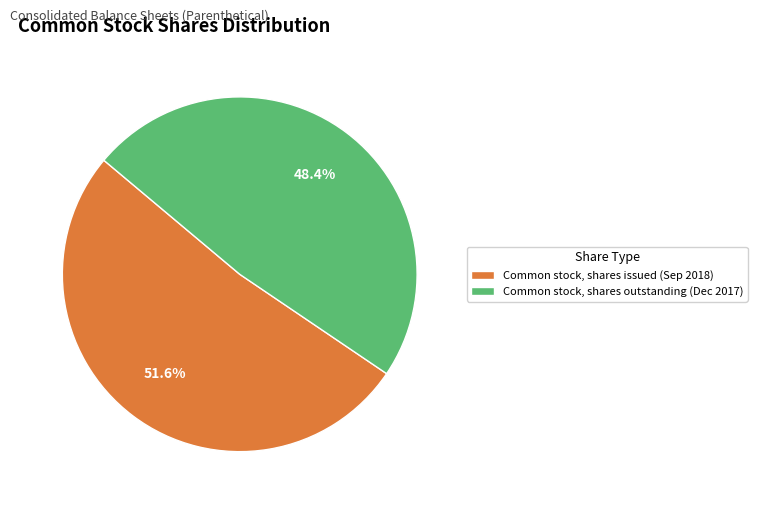

What is the ratio of the value at Common stock, shares issued (Sep 2018) to the value at Common stock, shares outstanding (Dec 2017)?

1.1